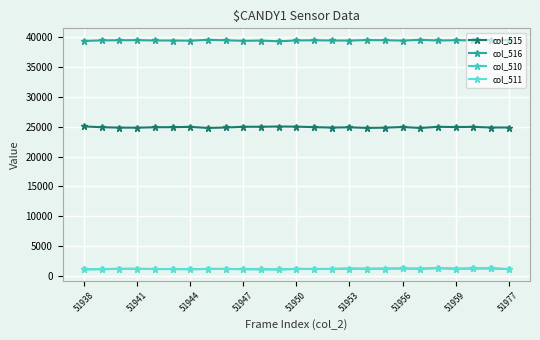

What are all the series names shown in the legend?

col_515, col_516, col_510, col_511